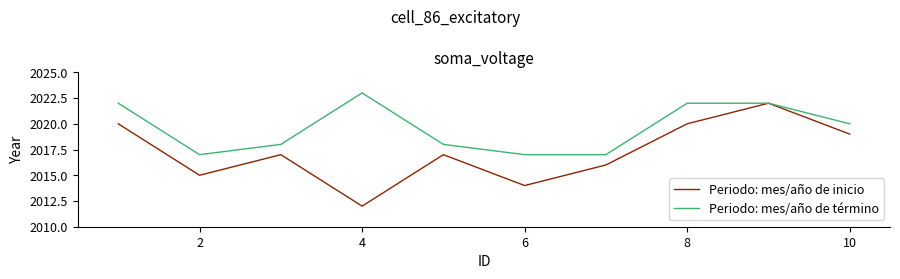

At how many categories does at least one series exceed 2019?

5